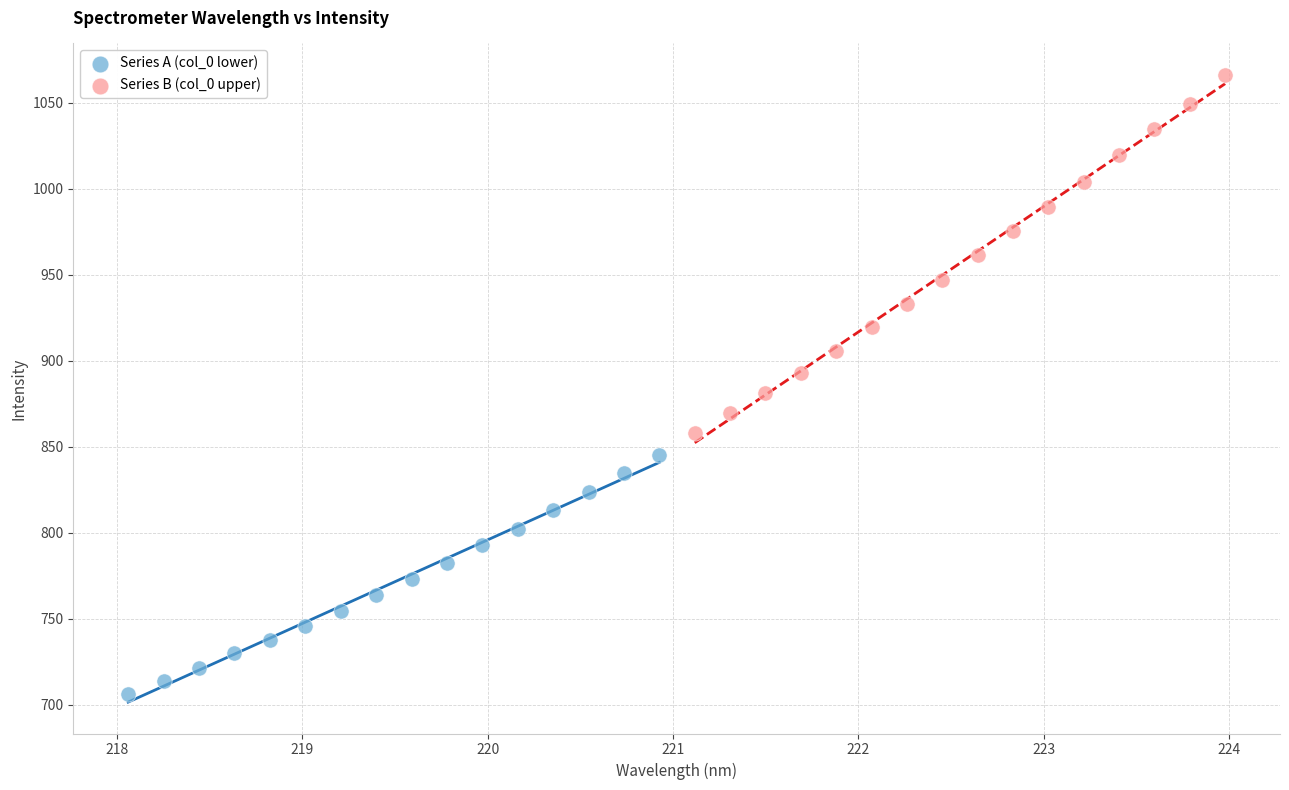

Which series reaches the minimum Y coordinate?

Series A (col_0 lower)